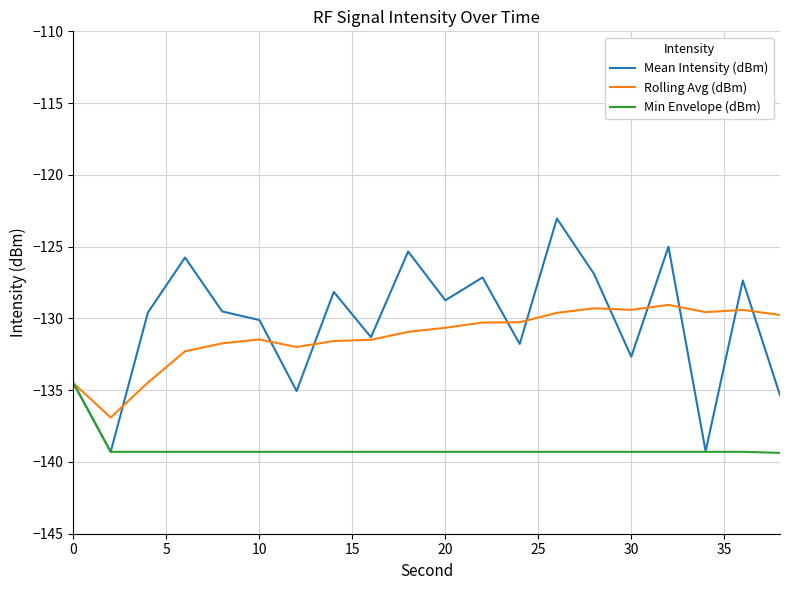

What is the maximum value for Mean Intensity (dBm)?

-123.0